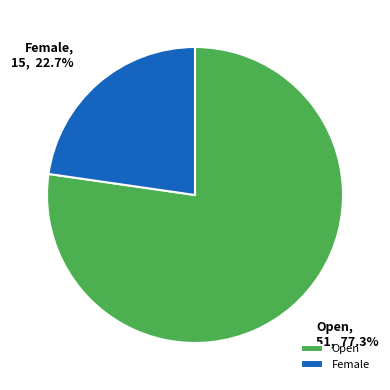

What percentage is the Female slice, to the nearest percent?

23%